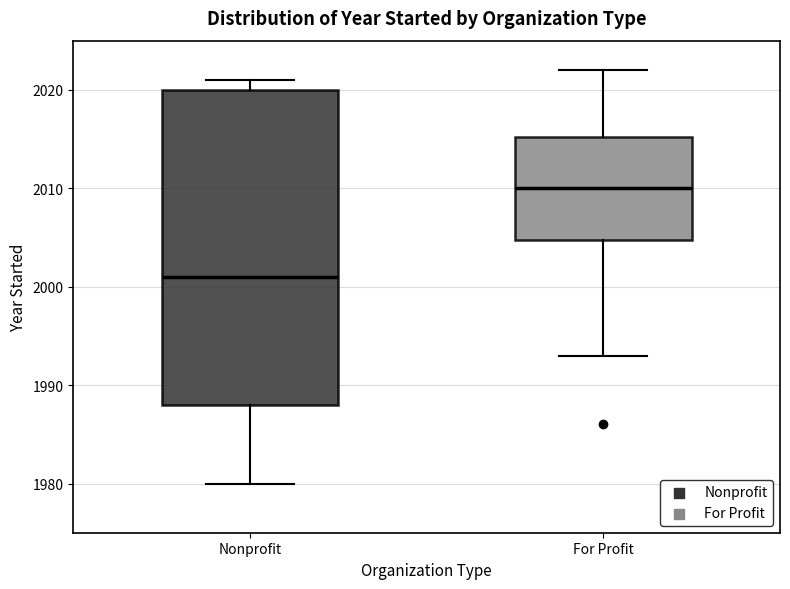

Which box's median line is the lowest?

Nonprofit